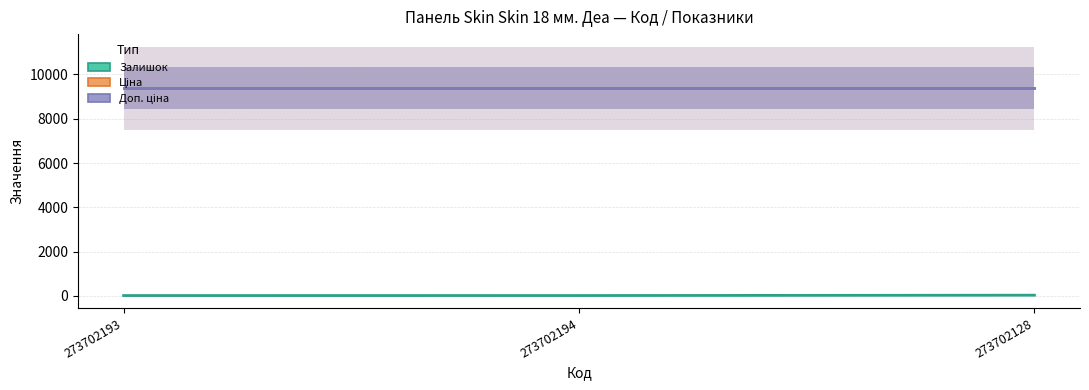

At which category is the sum across all series the highest?

273702128